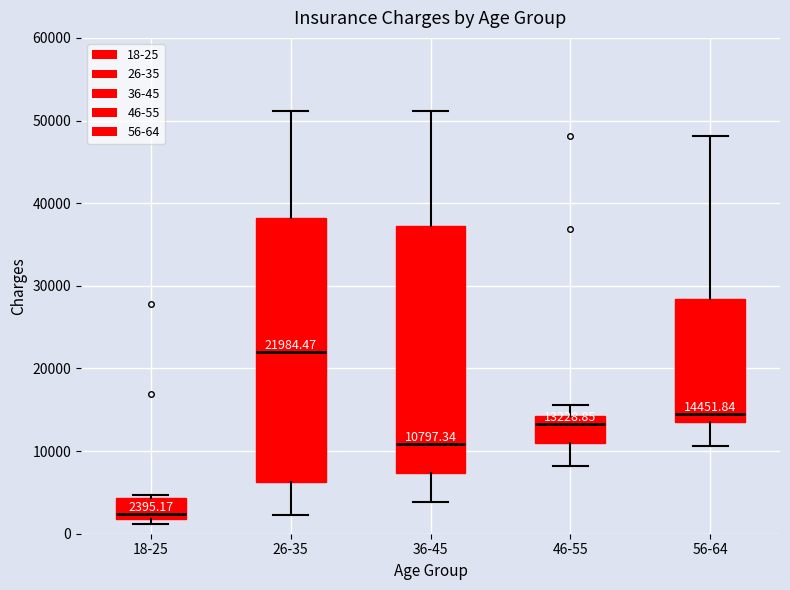

Which box has the lowest median line?

18-25